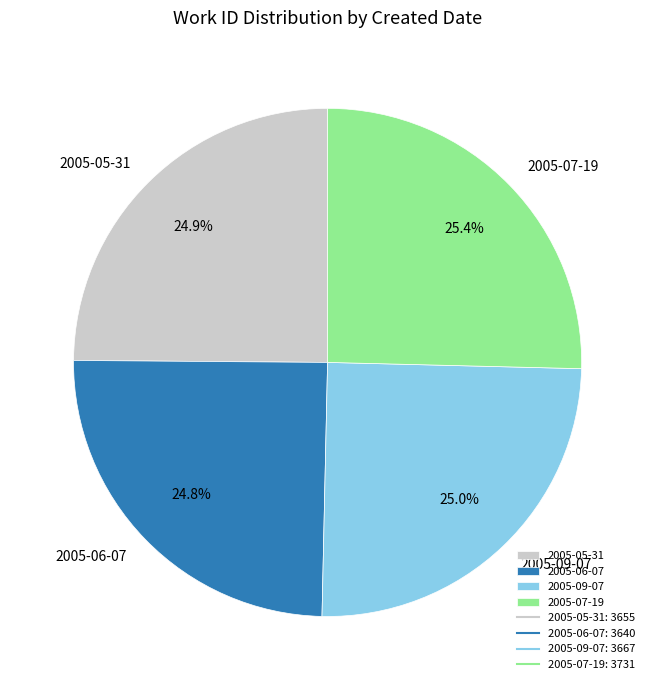

To the nearest percent, what is the difference between the largest and smallest slice percentages?

1%